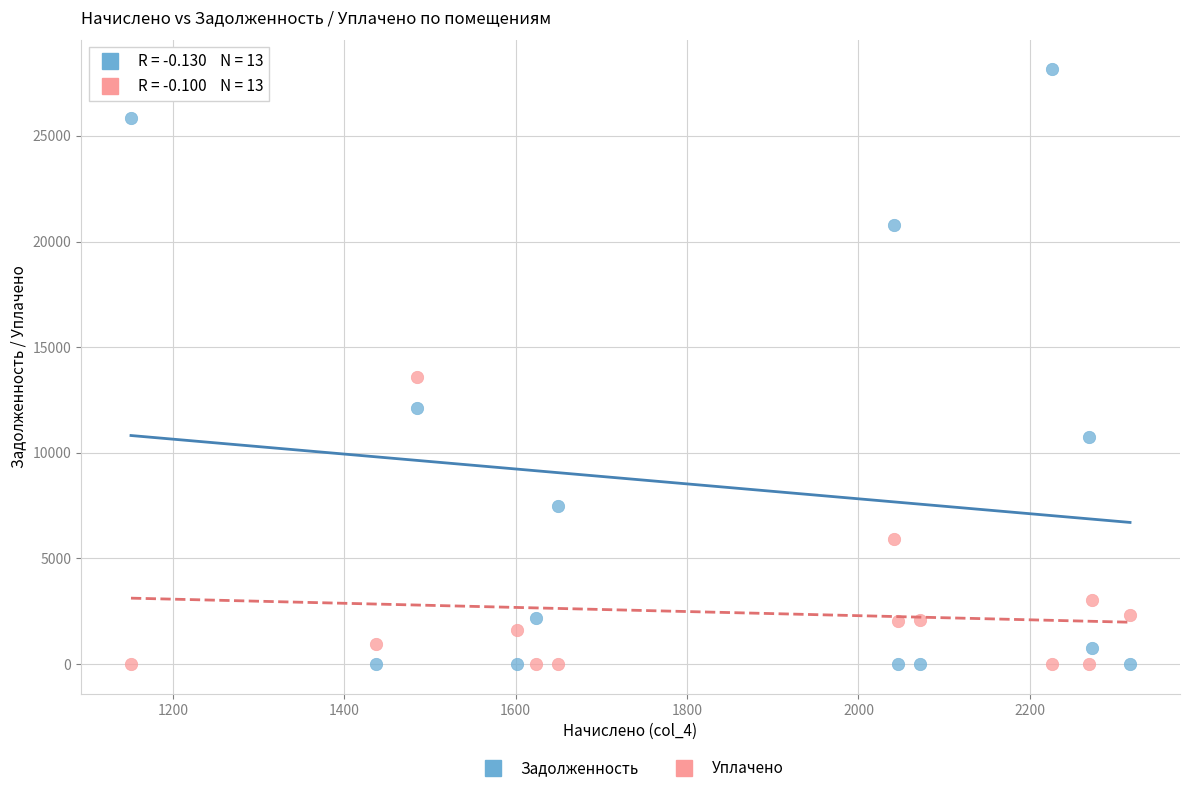

What is the X range (max minus min) for the scatter plot?

1165.8